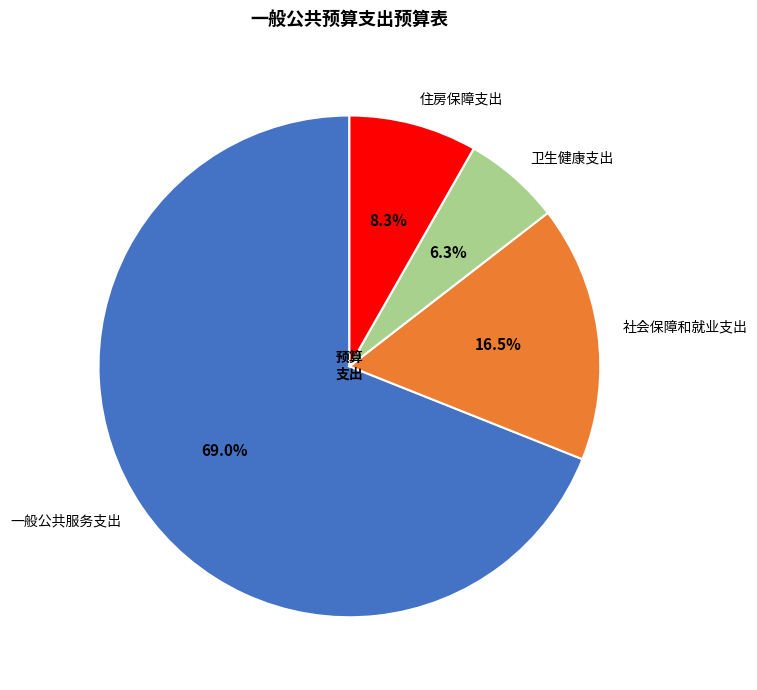

Which has a higher value, 一般公共服务支出 or 社会保障和就业支出?

一般公共服务支出